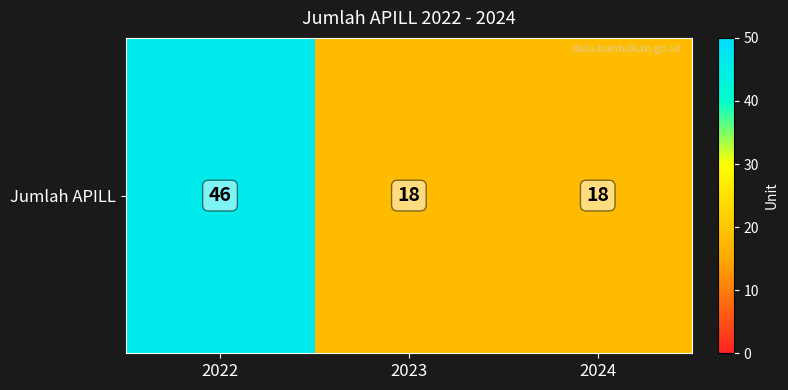

The chart shows a value of 46 at 2022. True or false?

True